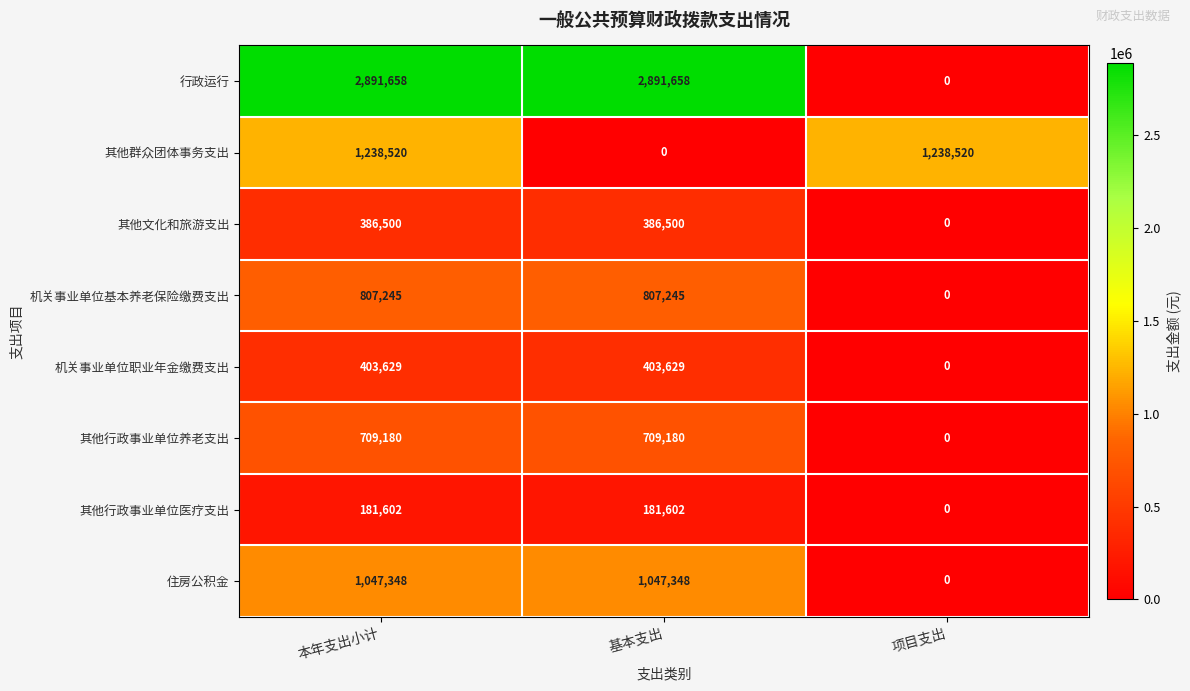

Reading left to right, extract all data points from this chart.

行政运行: 2891658	2891658	0
其他群众团体事务支出: 1238520	0	1238520
其他文化和旅游支出: 386500	386500	0
机关事业单位基本养老保险缴费支出: 807245	807245	0
机关事业单位职业年金缴费支出: 403629	403629	0
其他行政事业单位养老支出: 709180	709180	0
其他行政事业单位医疗支出: 181602	181602	0
住房公积金: 1047348	1047348	0